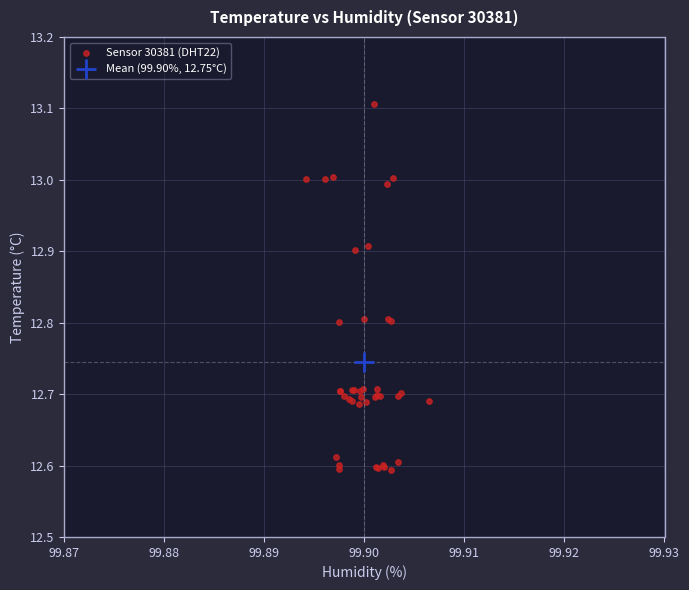

What are all the series names shown in the legend?

Sensor 30381 (DHT22), Mean (99.90%, 12.75°C)